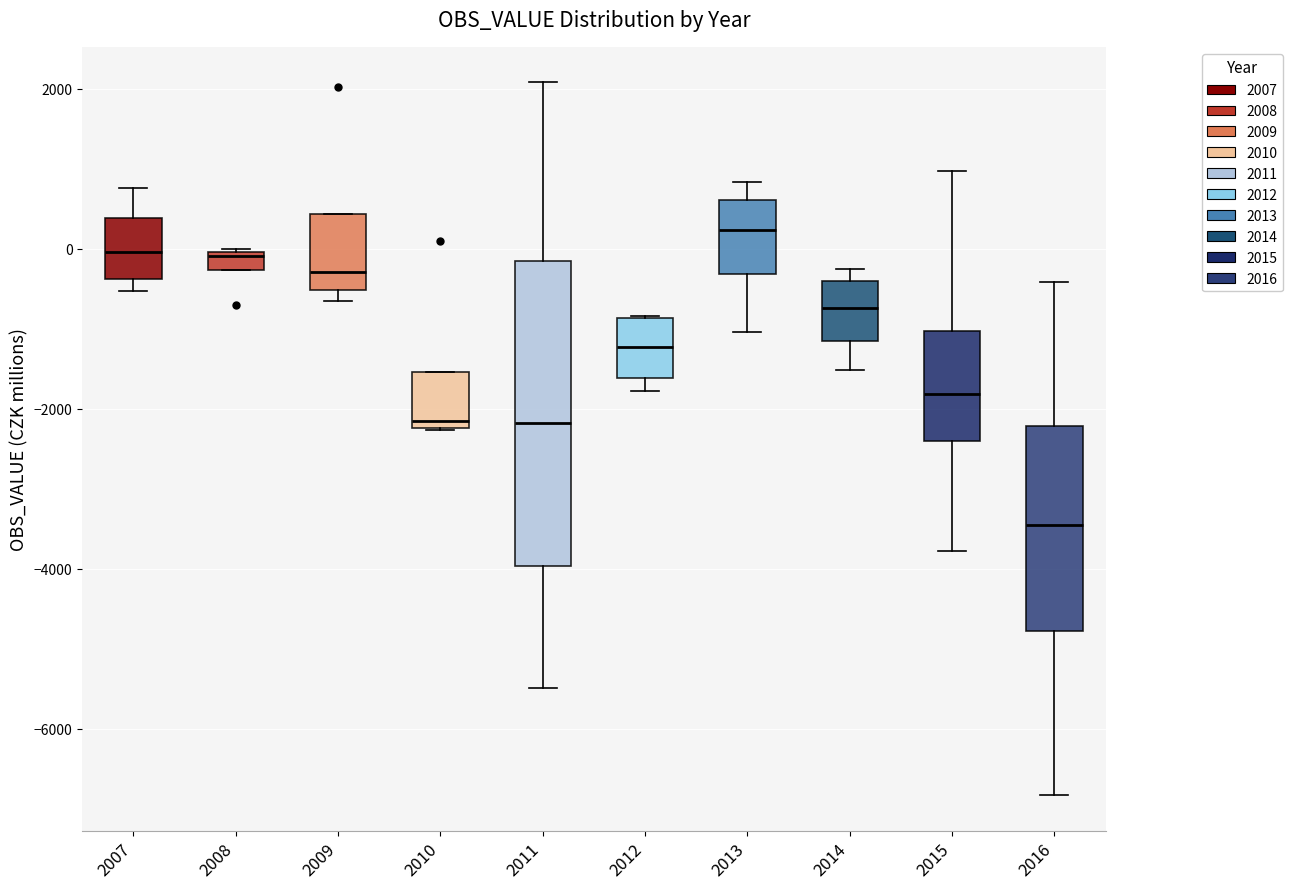

Where is the lower edge of the box at x = 2015 on the y-axis? The values are not printed on the chart, so give them approximately, as read against the axis.

-2400